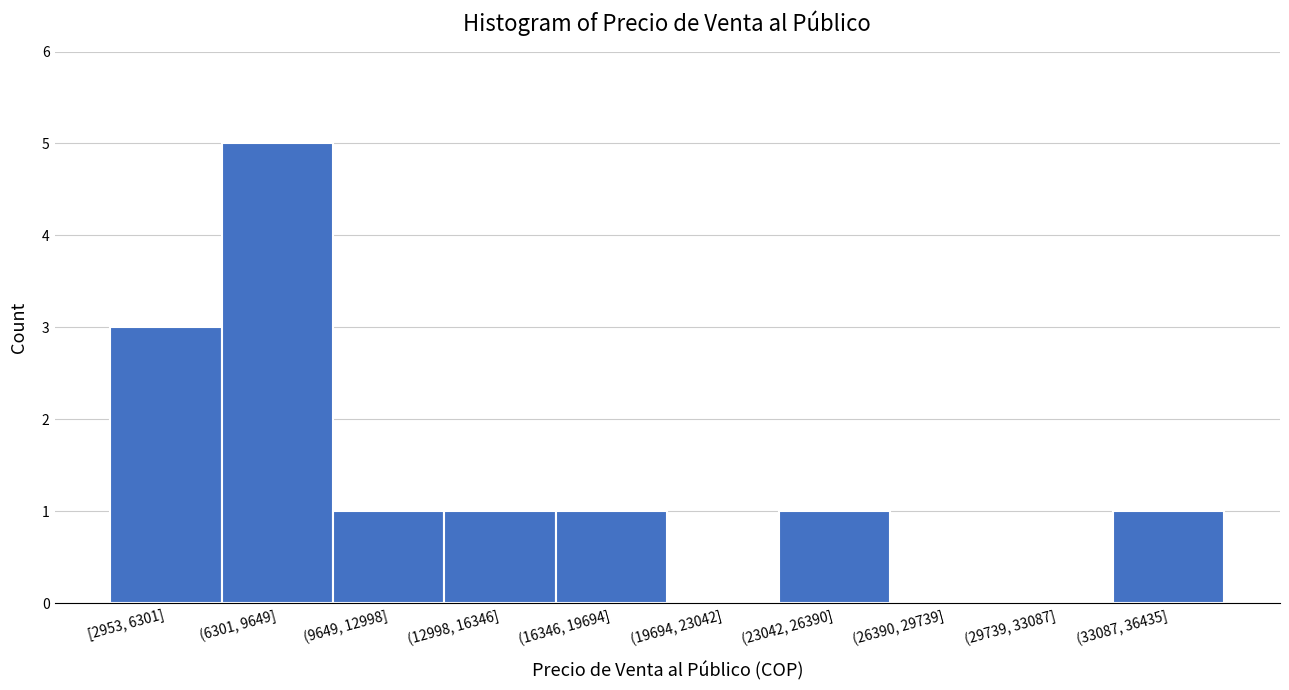

Reading right to left, list all the values displayed in this chart.

(33087, 36435]=1	(29739, 33087]=0	(26390, 29739]=0	(23042, 26390]=1	(19694, 23042]=0	(16346, 19694]=1	(12998, 16346]=1	(9649, 12998]=1	(6301, 9649]=5	[2953, 6301]=3